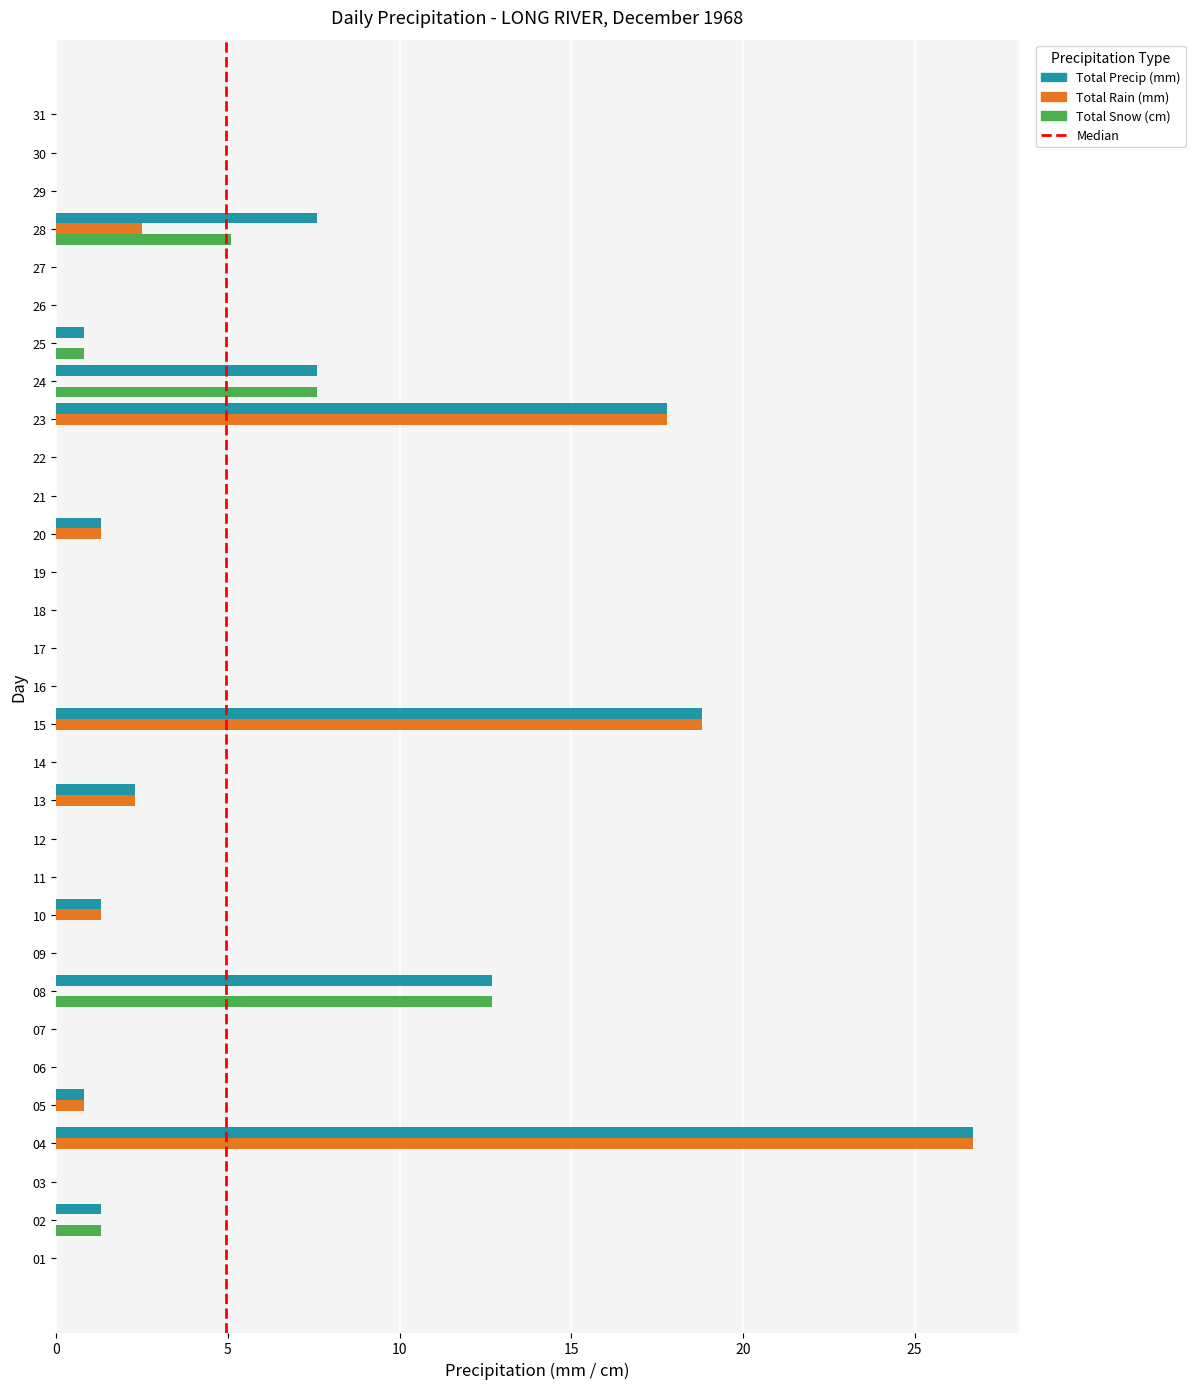

What is the sum of the Total Rain (mm) values at 15 and 26?

18.8